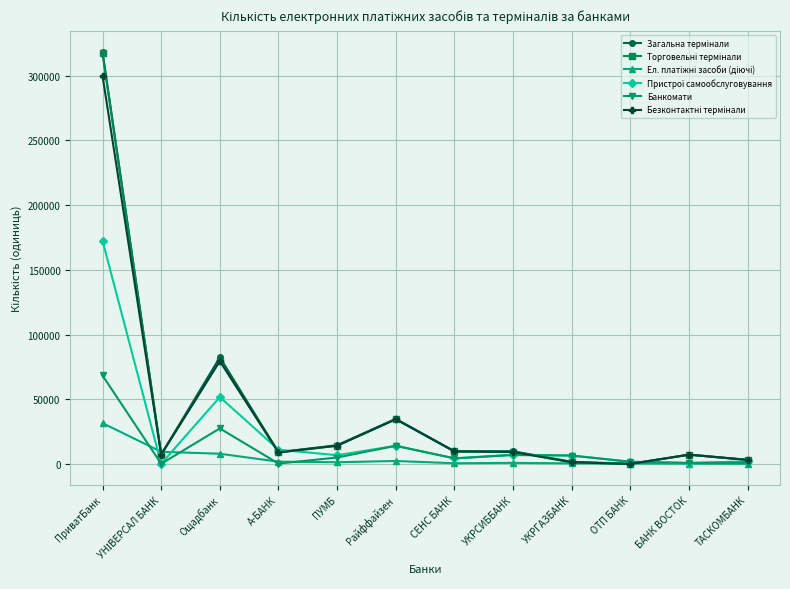

Count the number of categories in the chart.

12